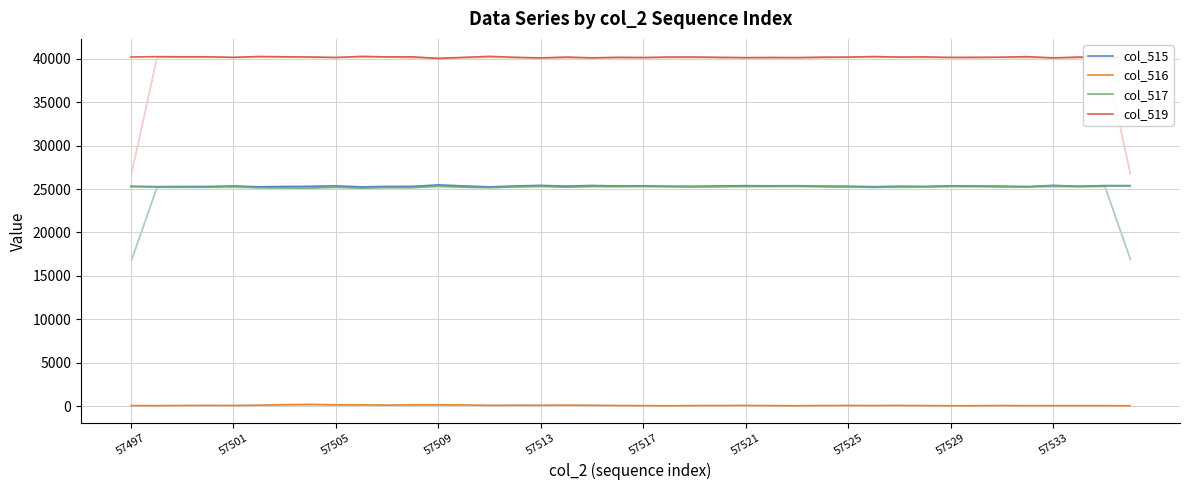

Which series has the largest range (max minus min)?

col_517